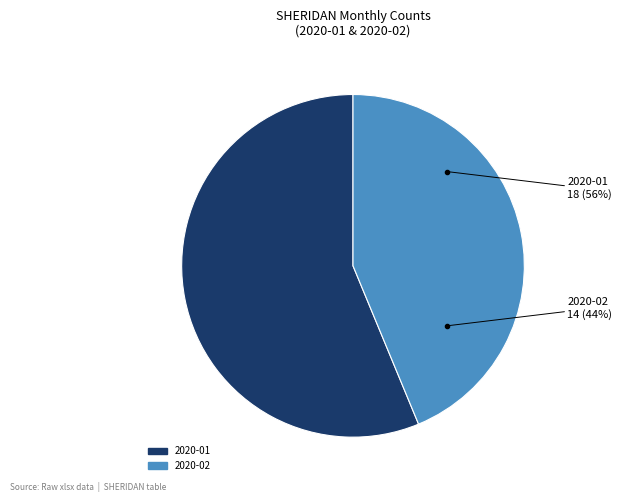

Is it true that 2020-02 is 38% of the pie?

False